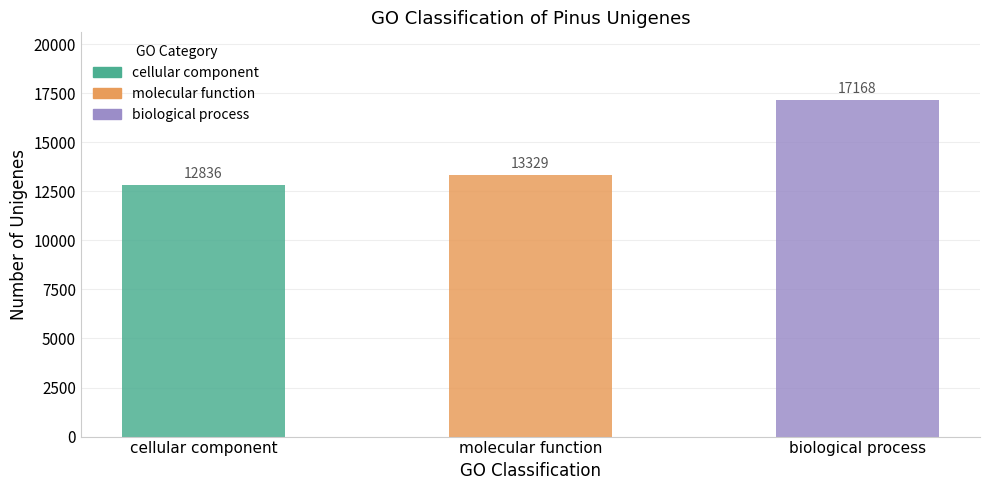

What is the value of the 1st bar from the left?

12836